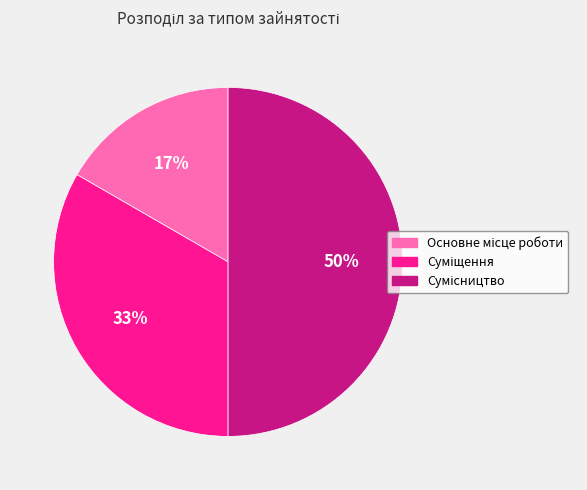

To the nearest percent, what is the average slice percentage?

33%